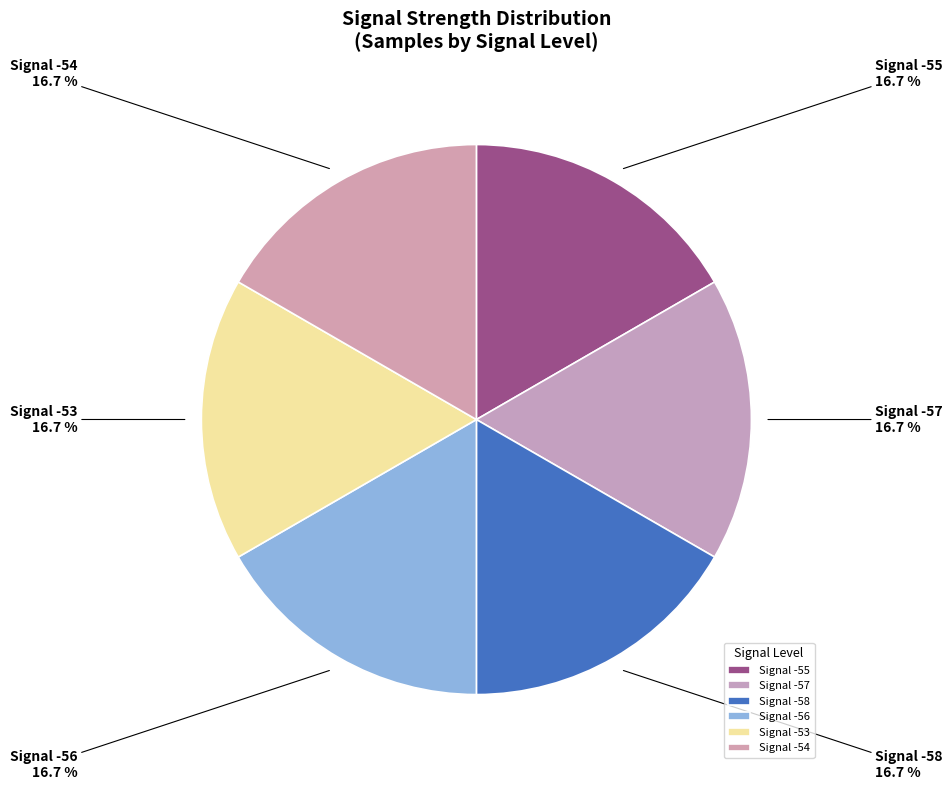

Is Signal -56 the majority of the pie?

No